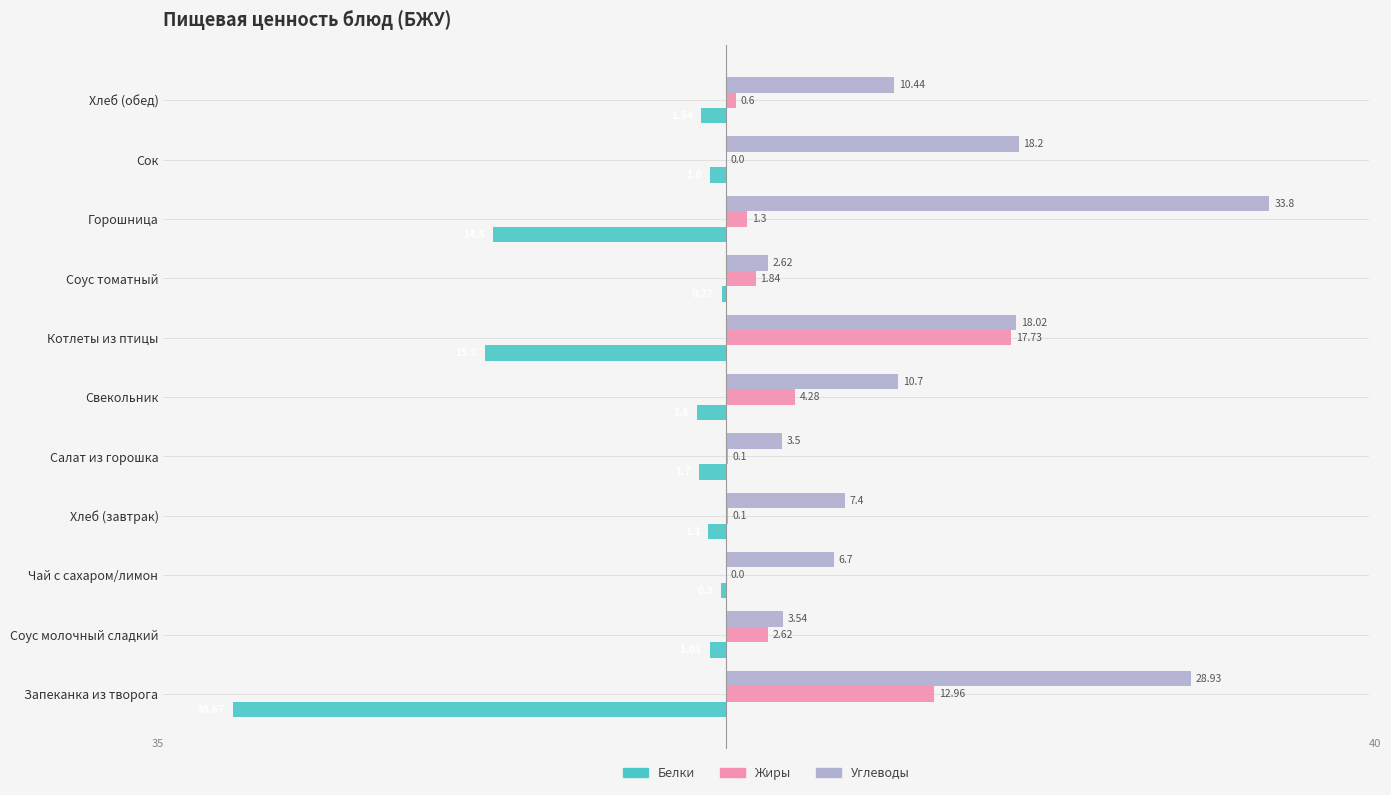

At which category is the sum across all series the highest?

Котлеты из птицы